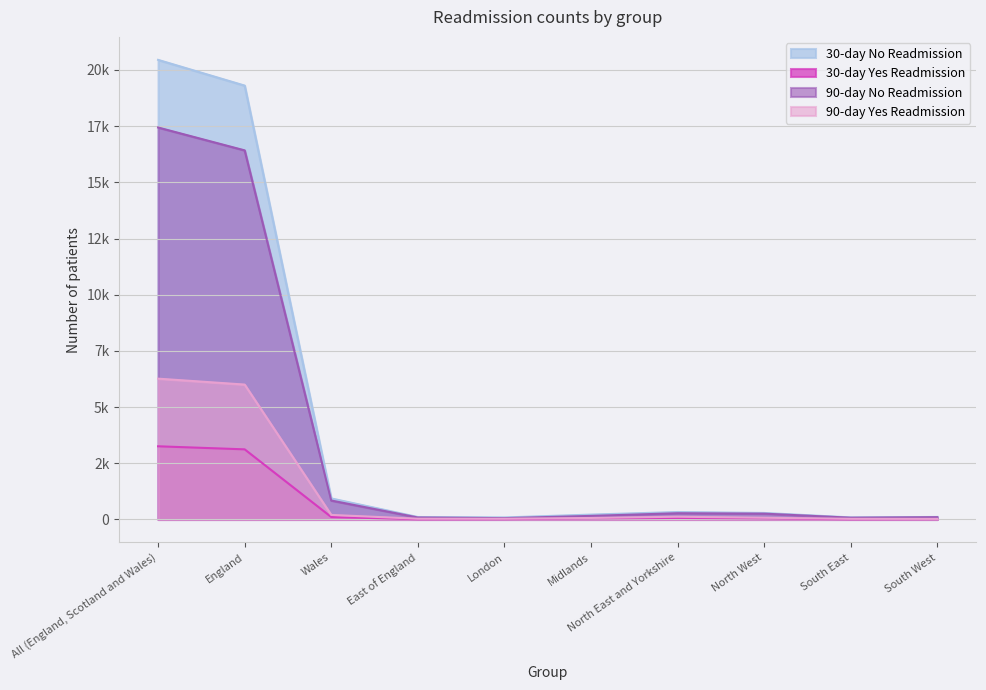

Is the value of 30-day No Readmission at South West greater than the value of 90-day No Readmission at East of England?

Yes